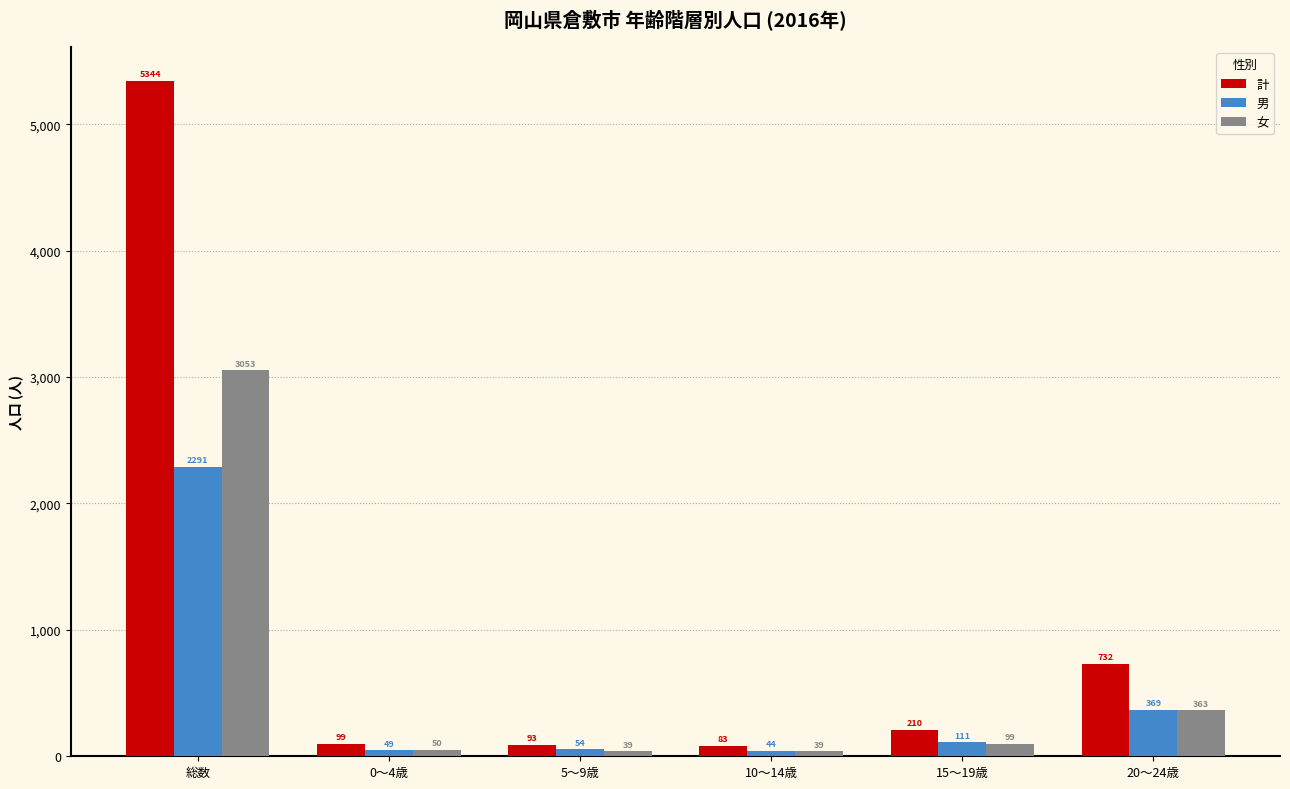

What is the label of the 1st bar from the right?

20～24歳